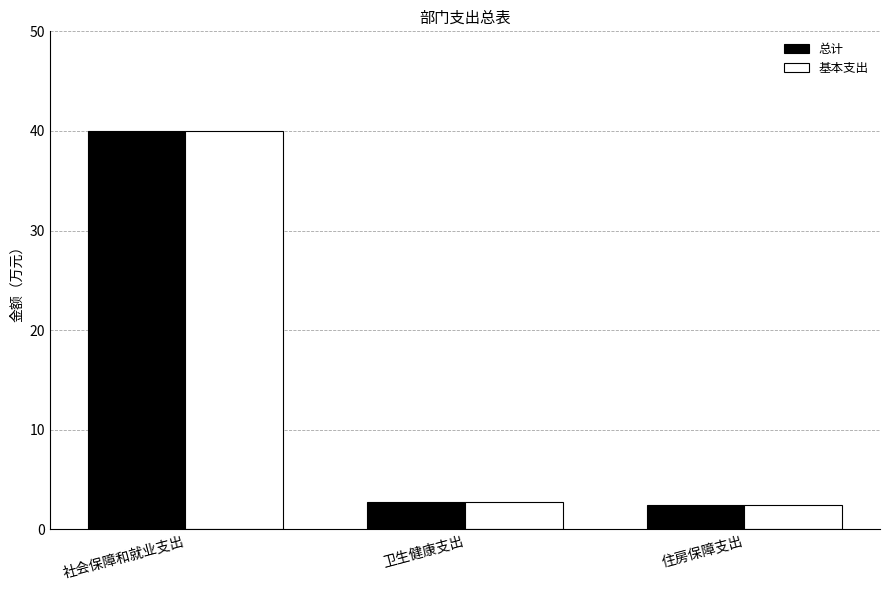

Are the bars horizontal?

No